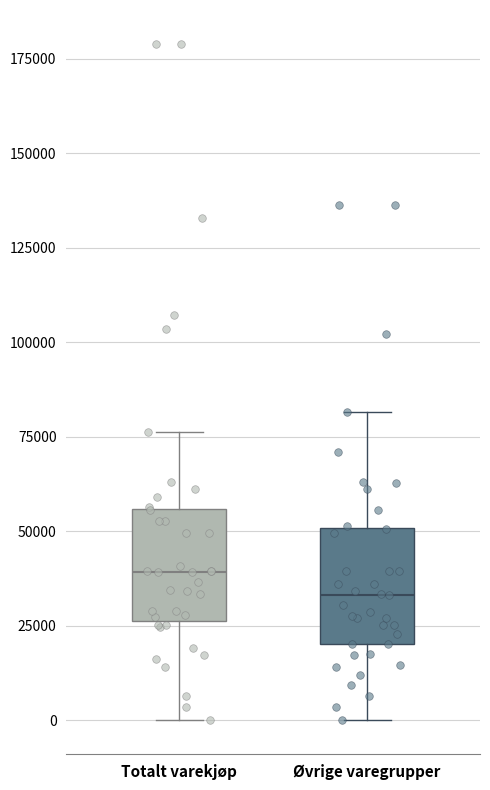

Where is the lower edge of the box for Øvrige varegrupper on the y-axis? The values are not printed on the chart, so give them approximately, as read against the axis.

20000